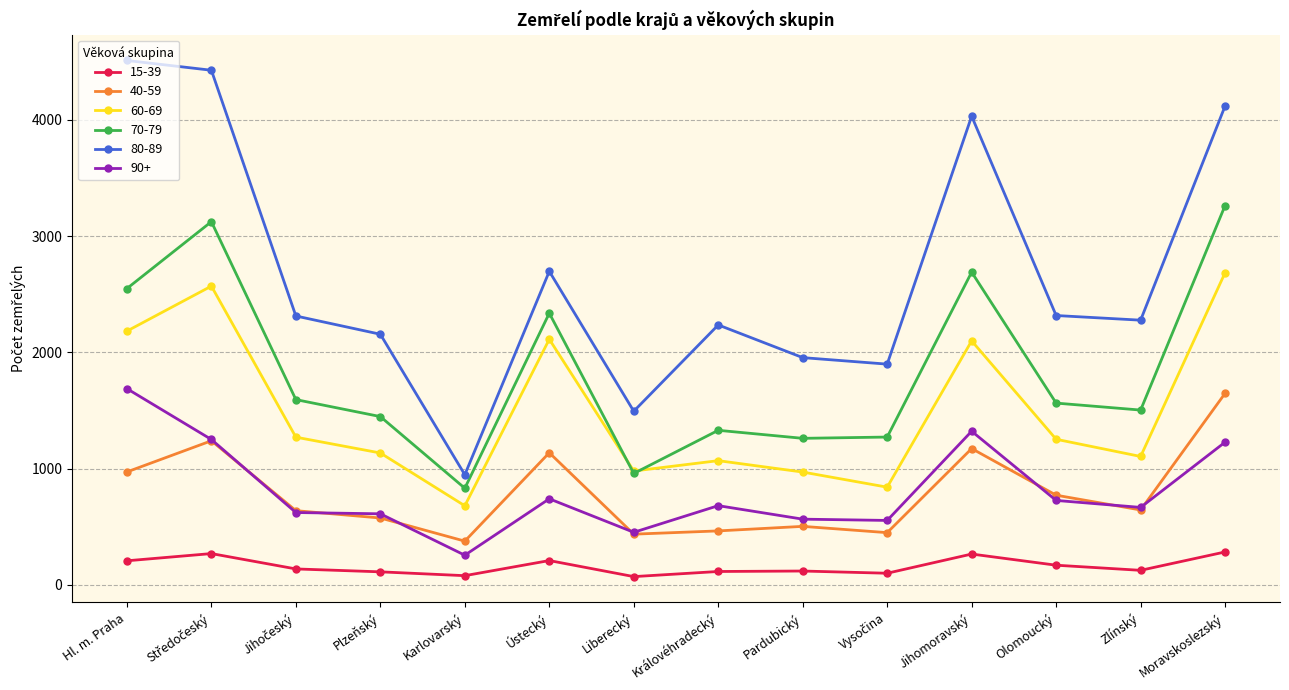

Which series ends up on top after the final intersection of 60-69 and 70-79?

70-79